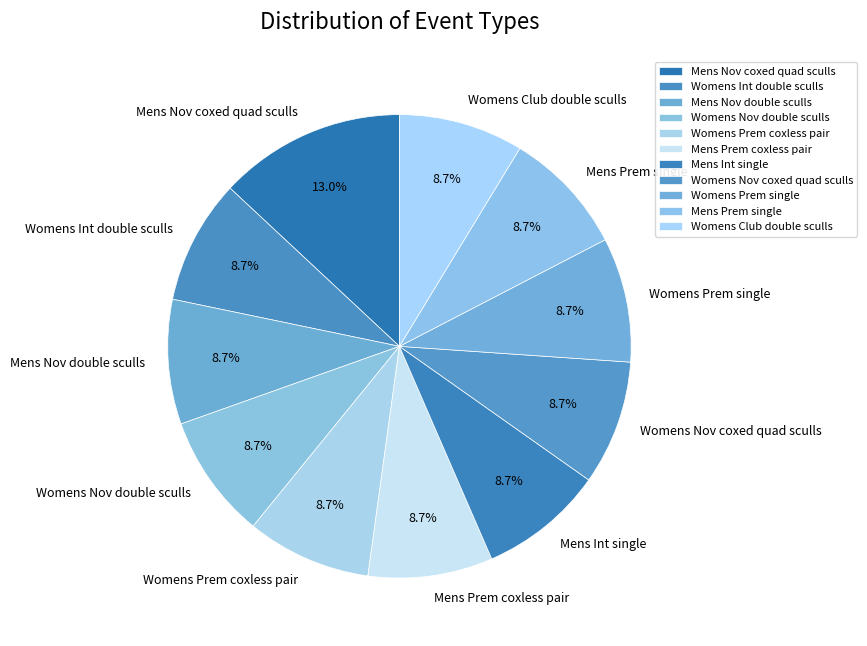

Is Womens Prem single the majority of the pie?

No